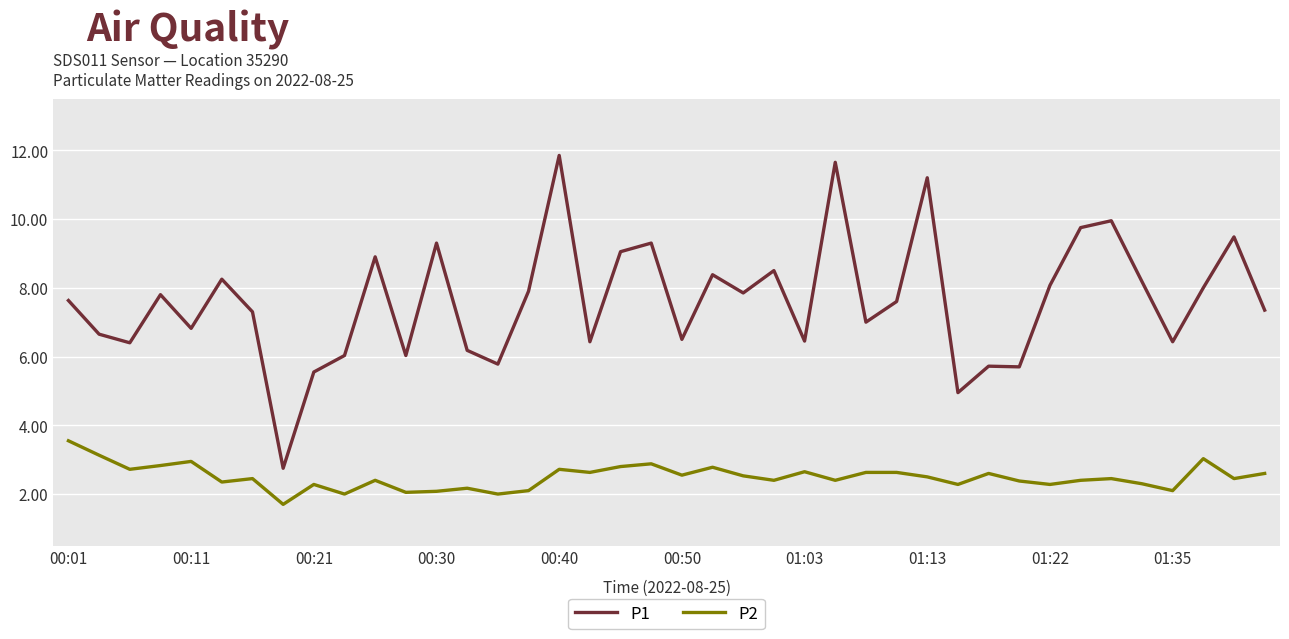

Which series has the largest range (max minus min)?

P1